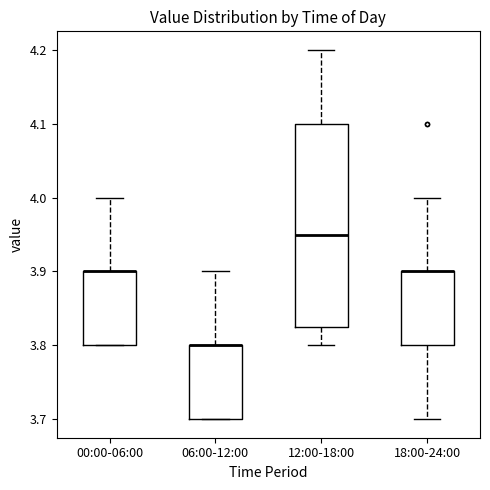

Comparing the boxes themselves (not the whiskers), which one is the tallest?

12:00-18:00